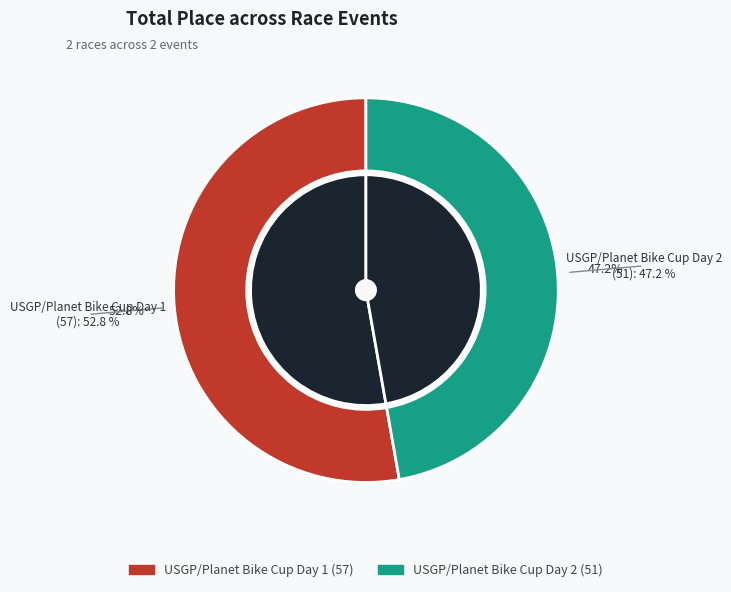

Which category has the biggest portion of the pie?

USGP/Planet Bike Cup Day 1